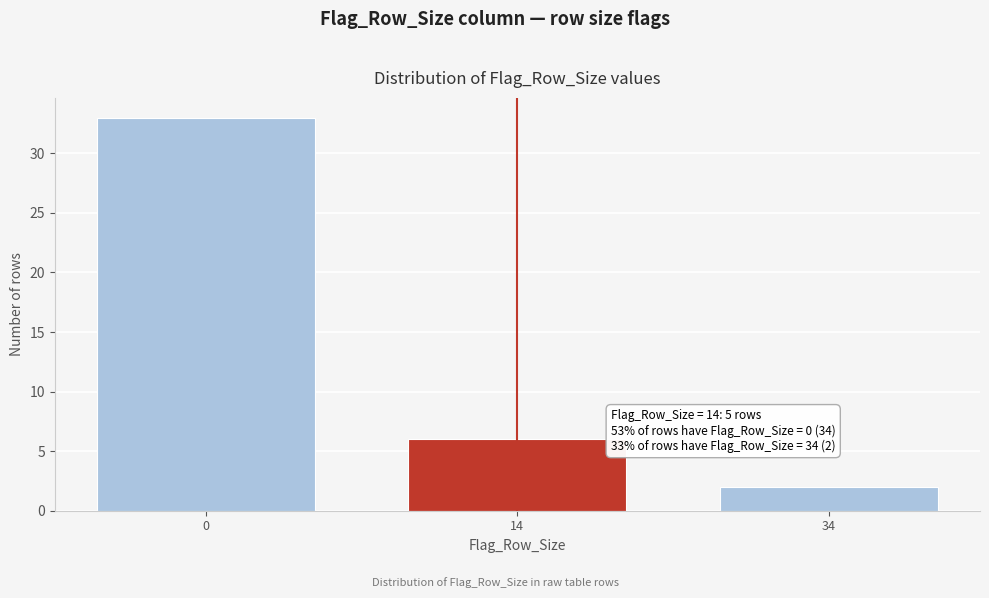

Reading left to right, list all the values displayed in this chart.

33	6	2